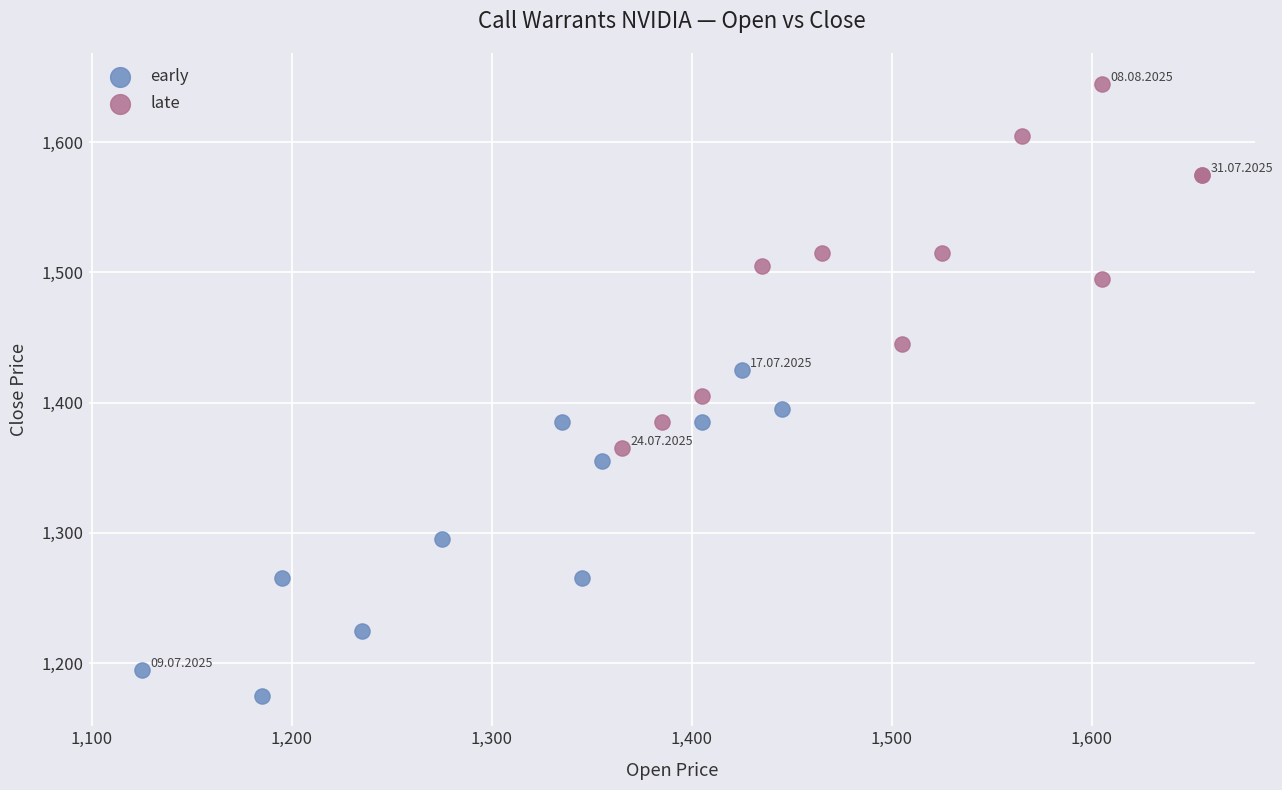

Which series contains the lowest Y value?

early